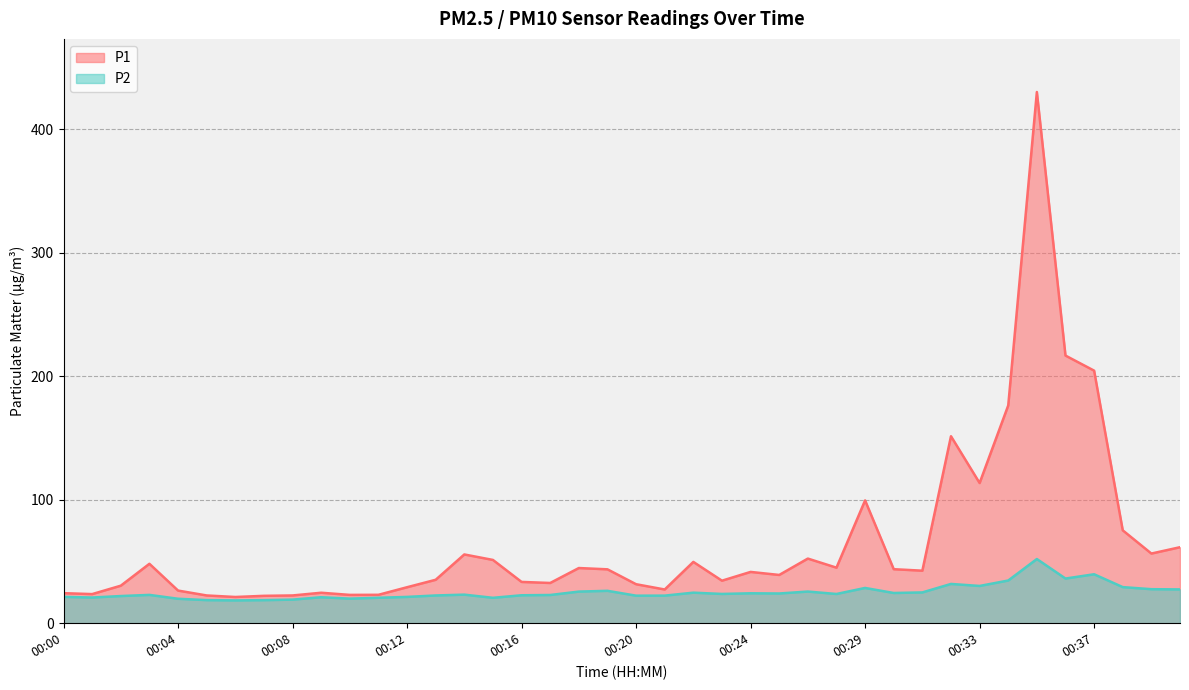

Which series changed the most between 00:07 and 00:40?

P1